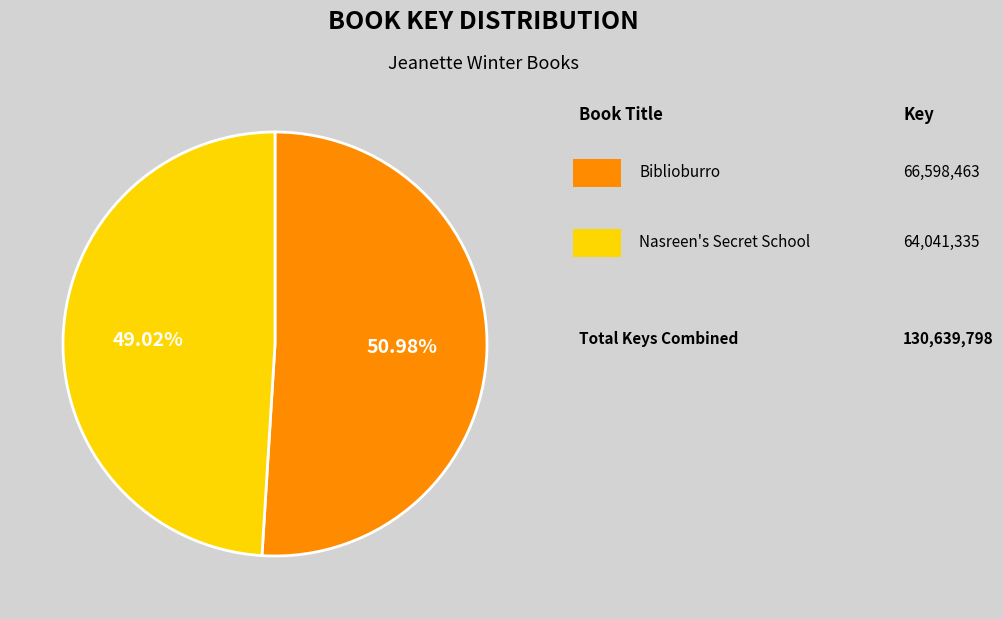

Does any single category account for the majority?

Yes